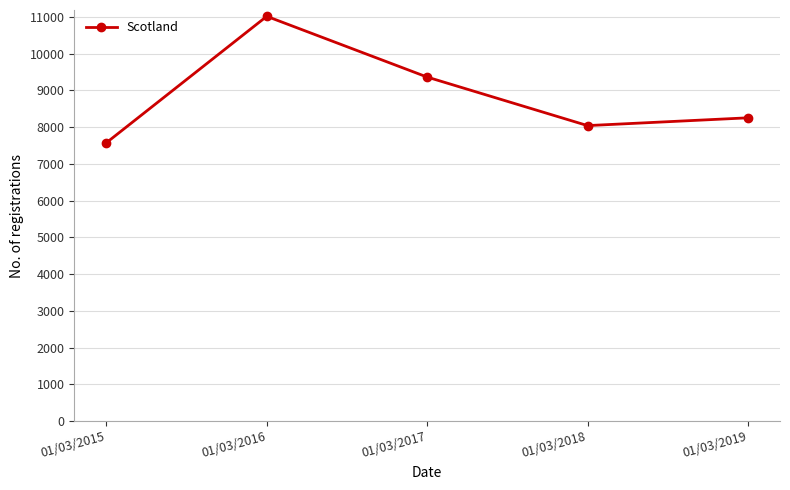

The chart shows a value of 7576 at 01/03/2015. True or false?

True